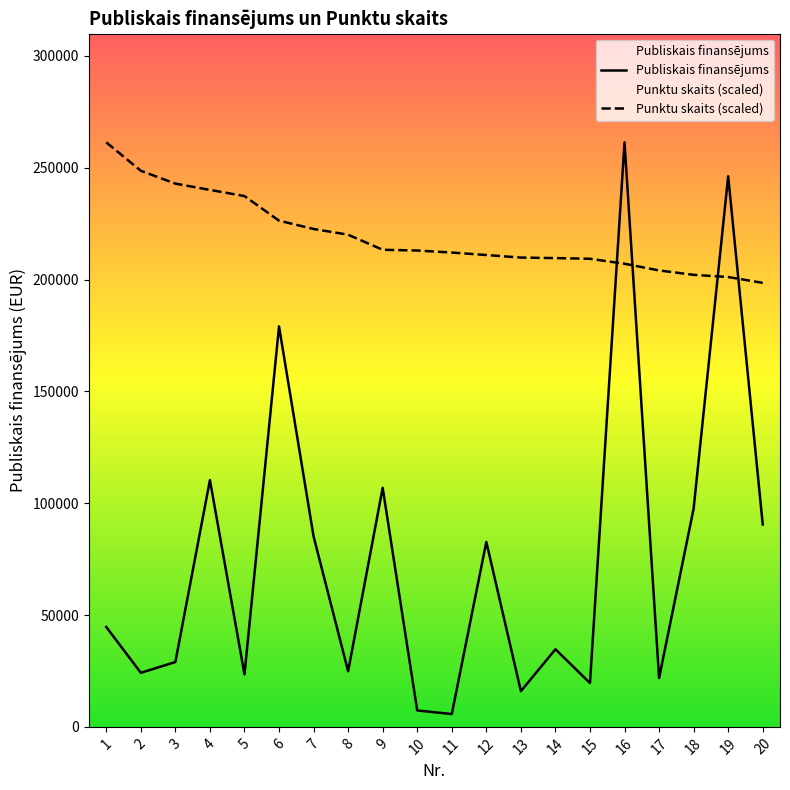

Rank the series by their average value, from highest to lowest.

Punktu skaits (scaled), Publiskais finansējums